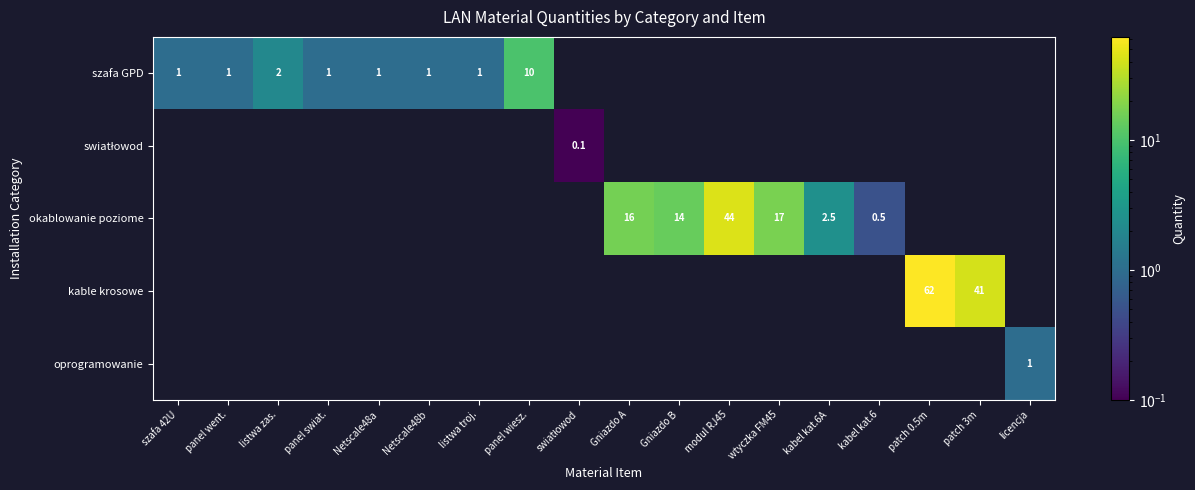

How many data points does each series have?

18